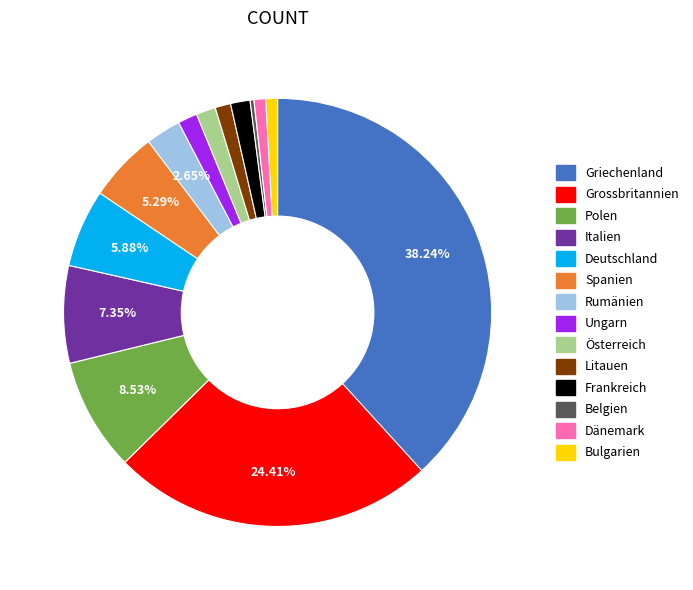

Which slice is the largest?

Griechenland